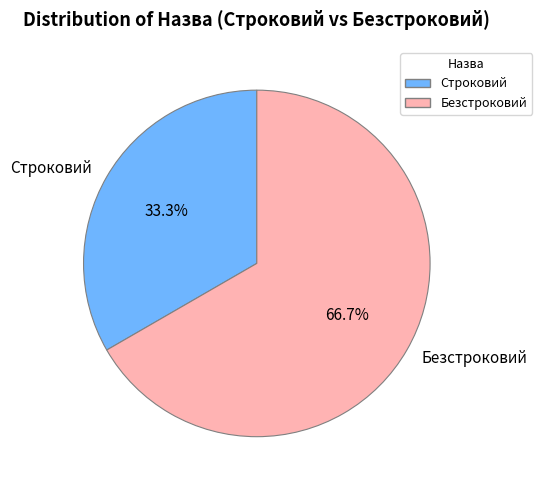

What percentage is the Строковий slice, to the nearest percent?

33%